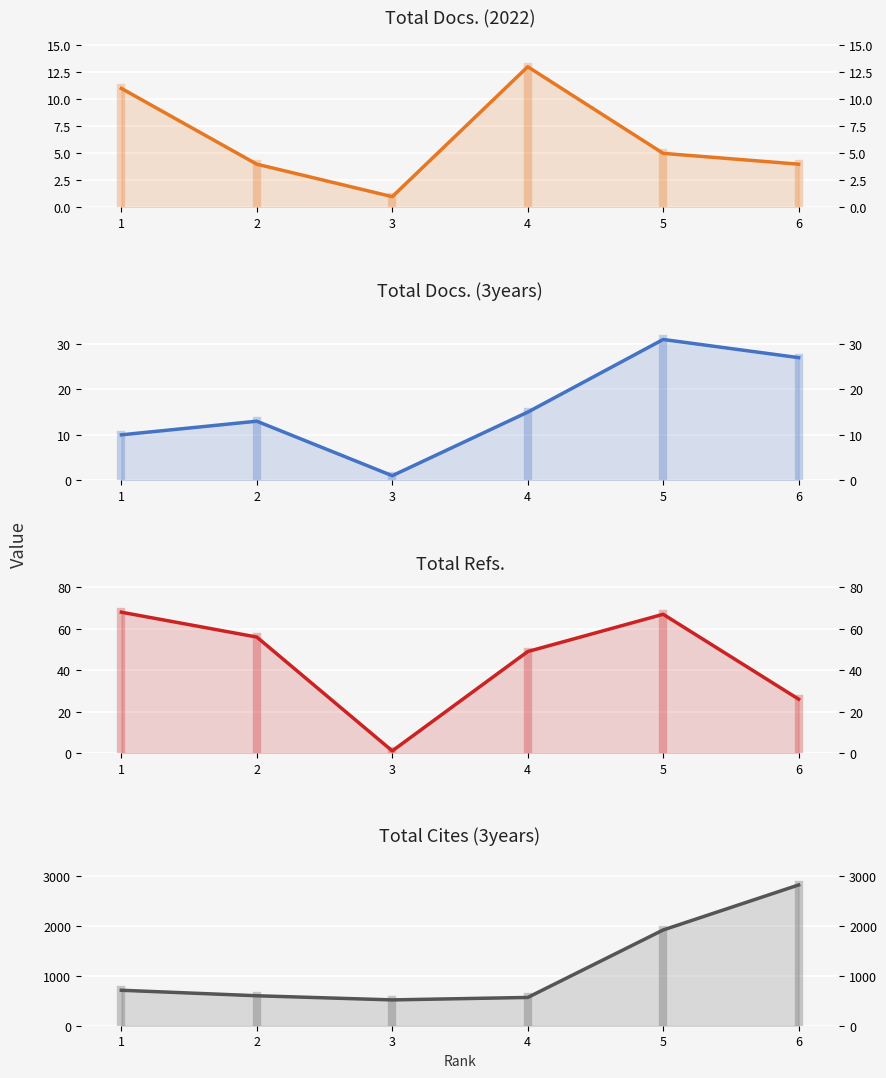

At which label does Total Cites (3years) (line) first exceed 710?

5